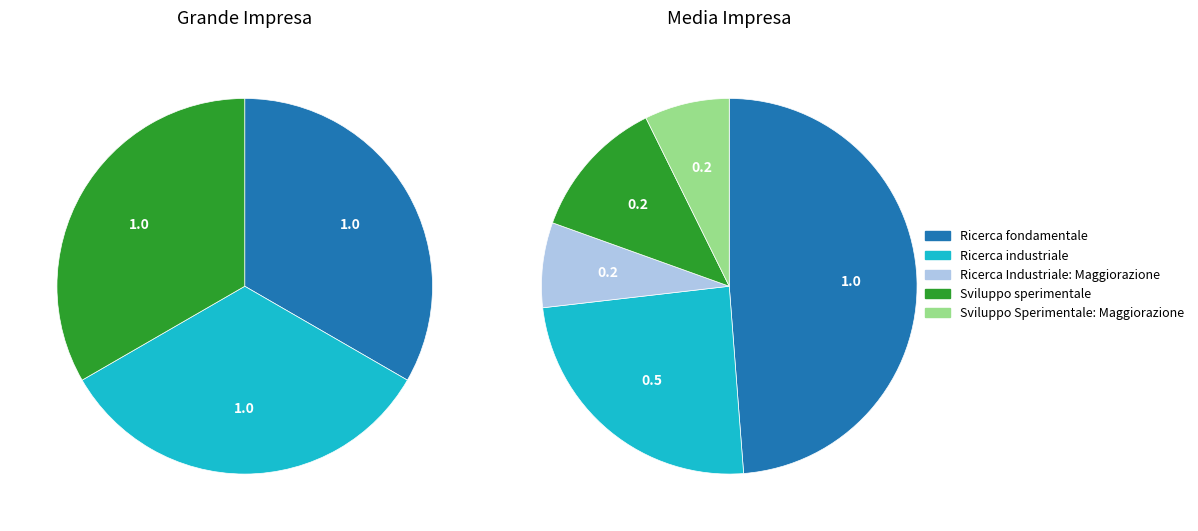

What percentage is the Sviluppo sperimentale slice, to the nearest percent?

33%